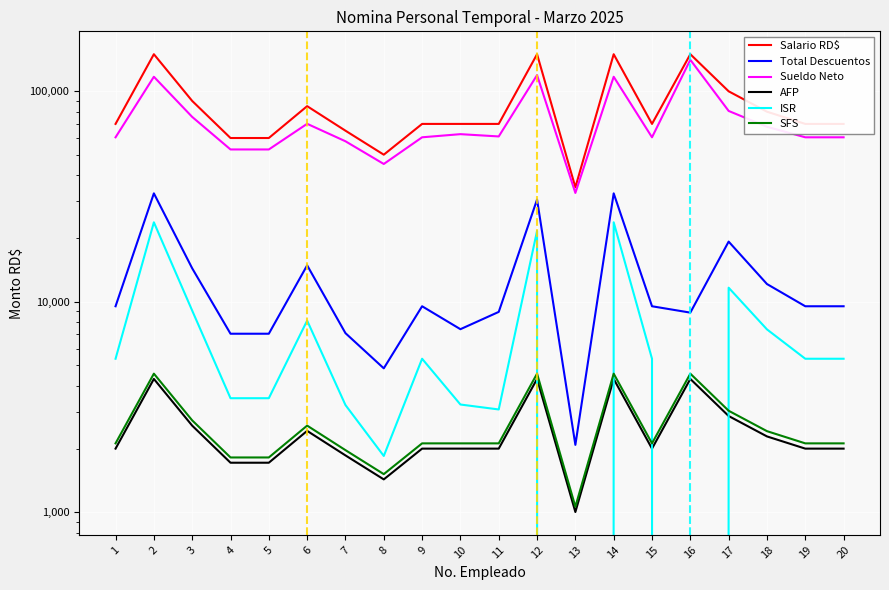

How many data points in Sueldo Neto are above 61039?

10